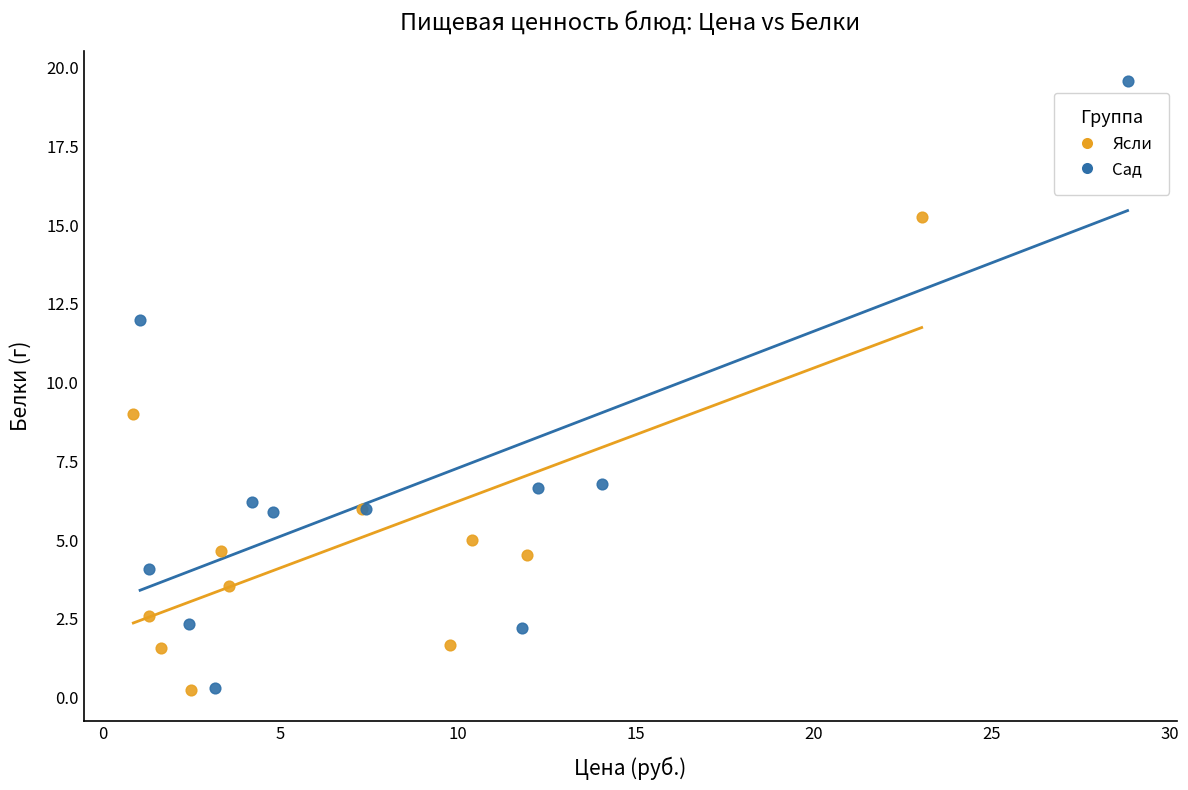

Which series has the largest Y range (max minus min)?

Сад